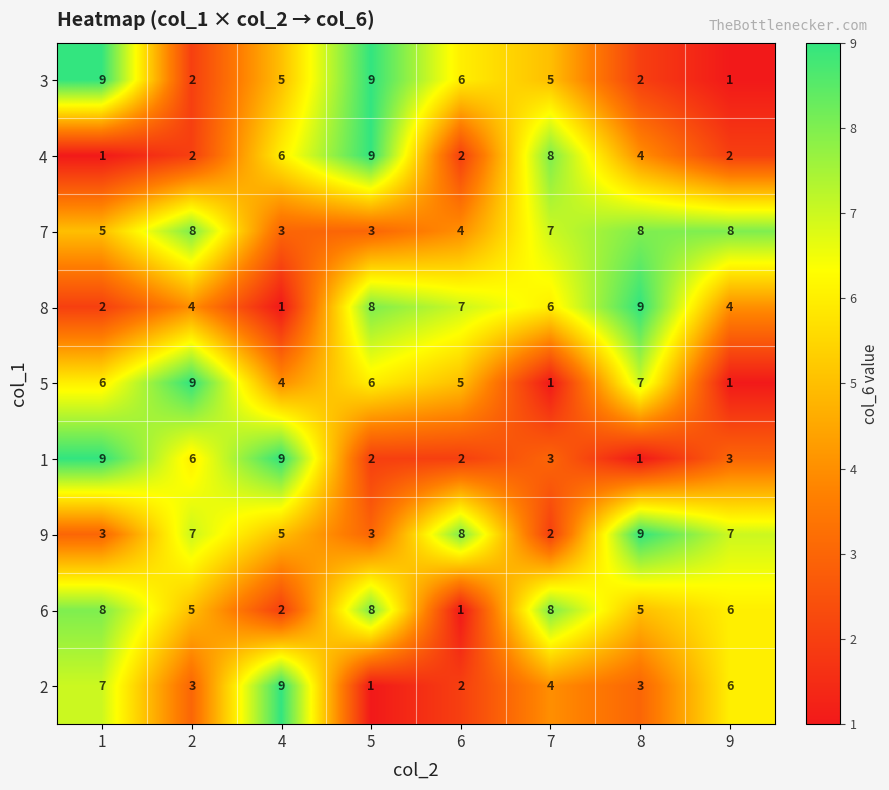

What is the difference between the maximum and minimum values in the 6 series?

7